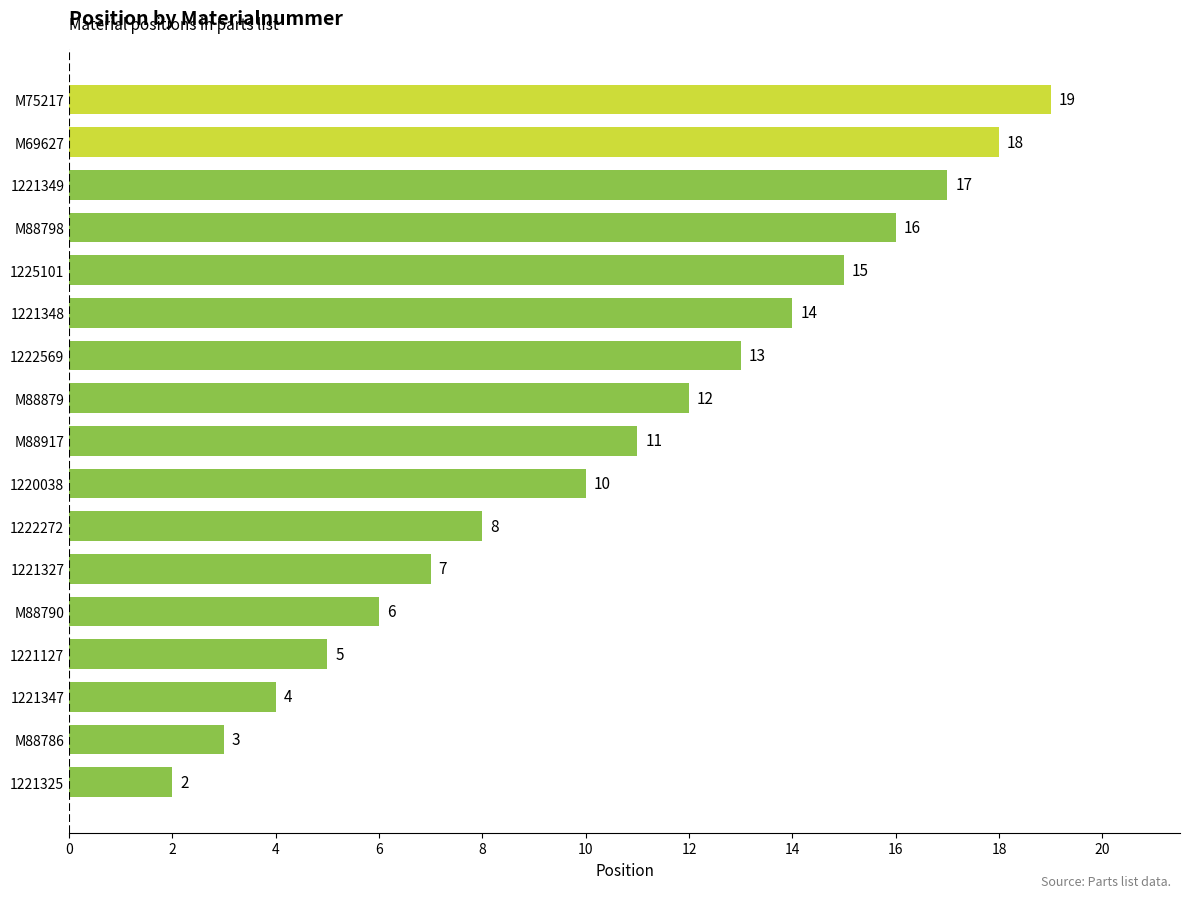

Is it true that the value at 1221349 is 23?

False